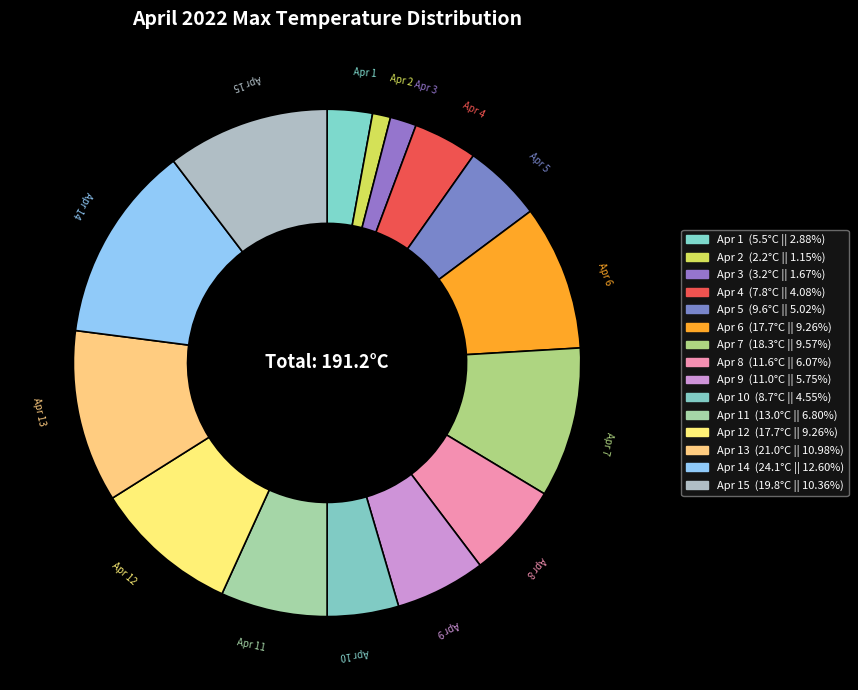

Rank the categories by value from lowest to highest.

Apr 2, Apr 3, Apr 1, Apr 4, Apr 10, Apr 5, Apr 9, Apr 8, Apr 11, Apr 6, Apr 12, Apr 7, Apr 15, Apr 13, Apr 14